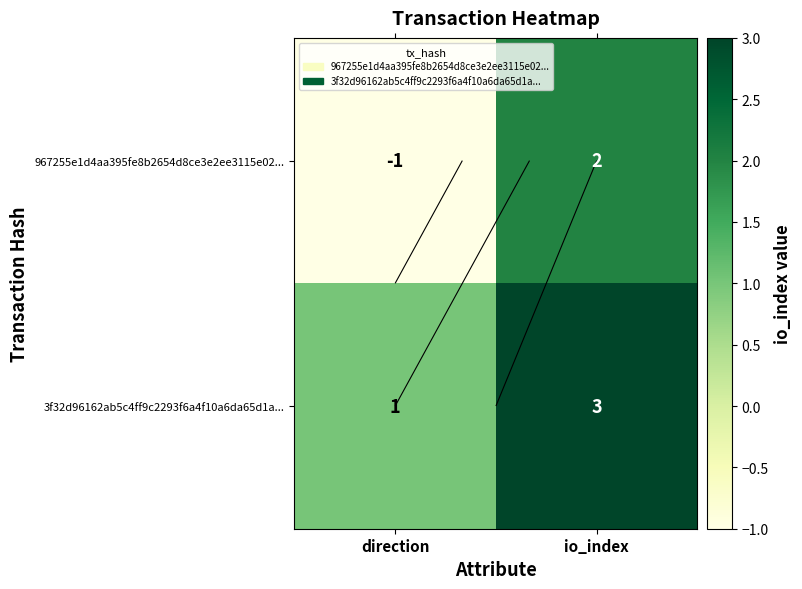

What is the spread (max minus min) of values at io_index?

1